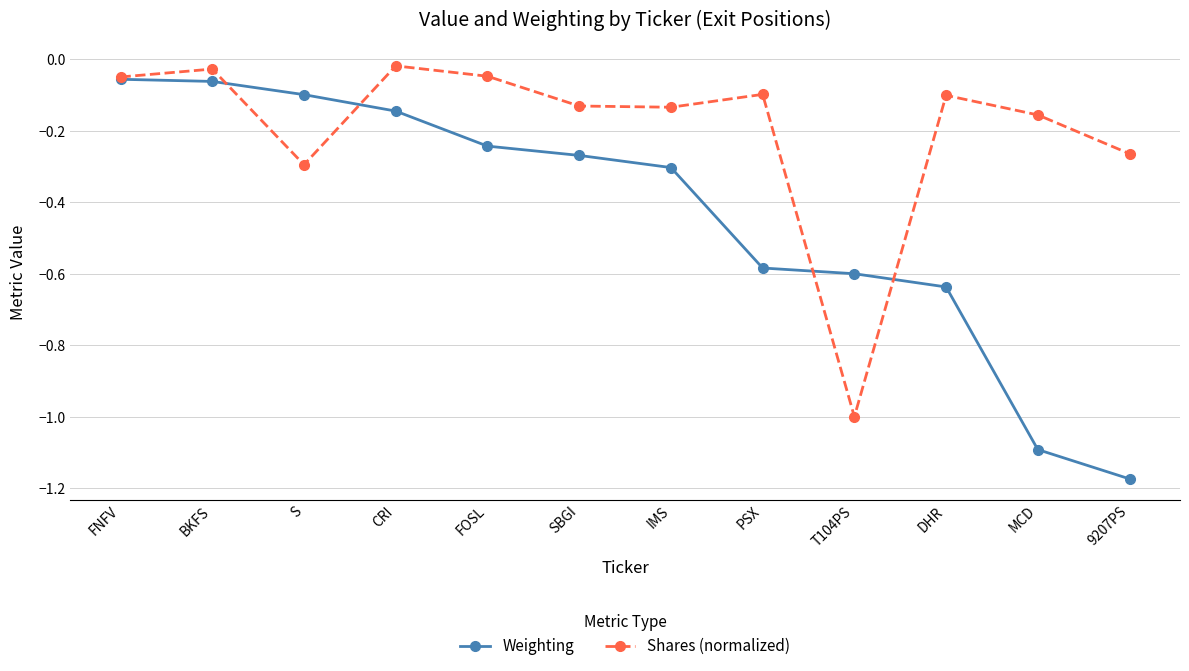

The value of Shares (normalized) at 9207PS is -0.3. True or false?

True